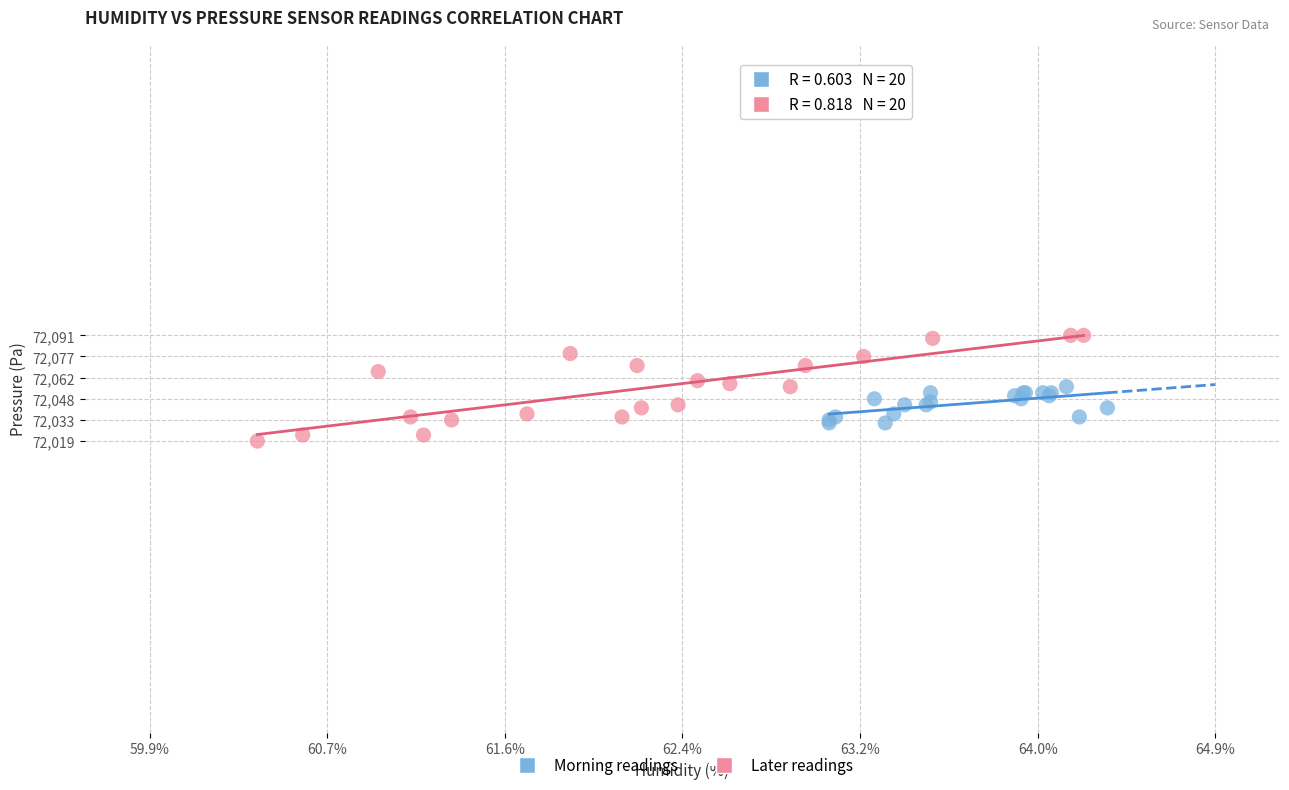

Which series contains the lowest Y value?

Later readings